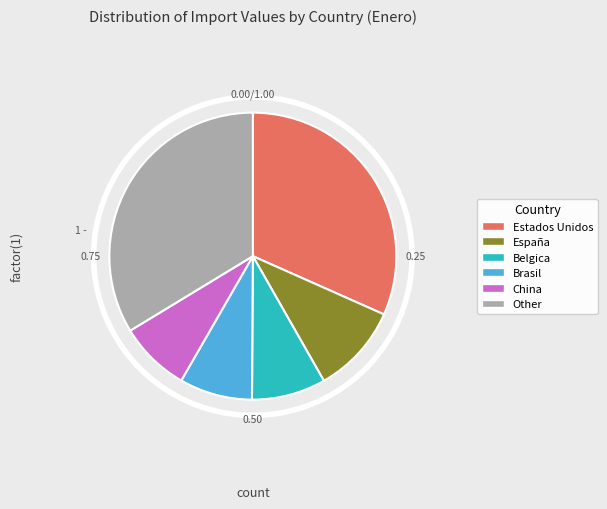

Is there a majority slice in this chart?

No